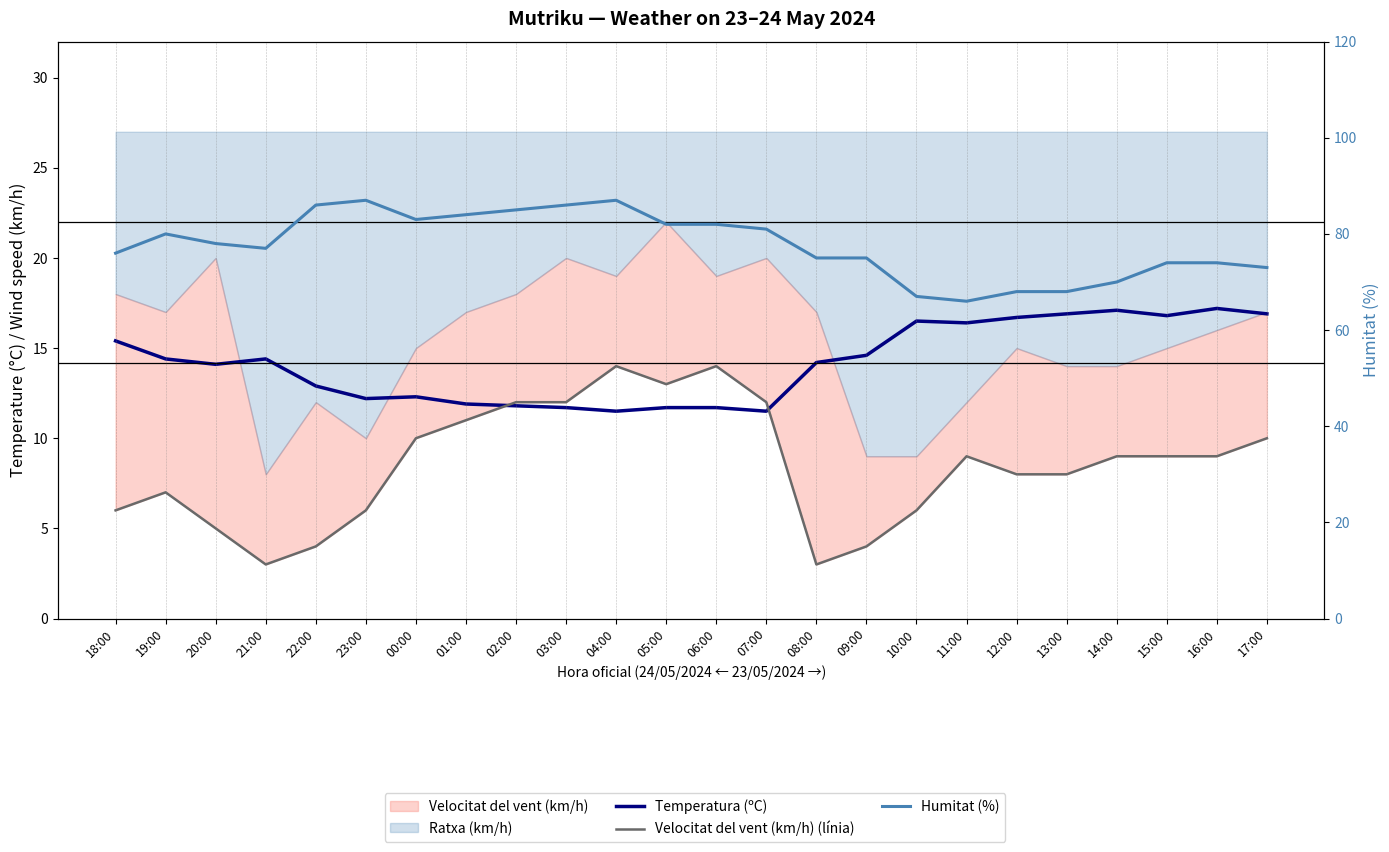

What is the value of the Velocitat del vent (km/h) (línia) point at the 21st from the left?

9.0